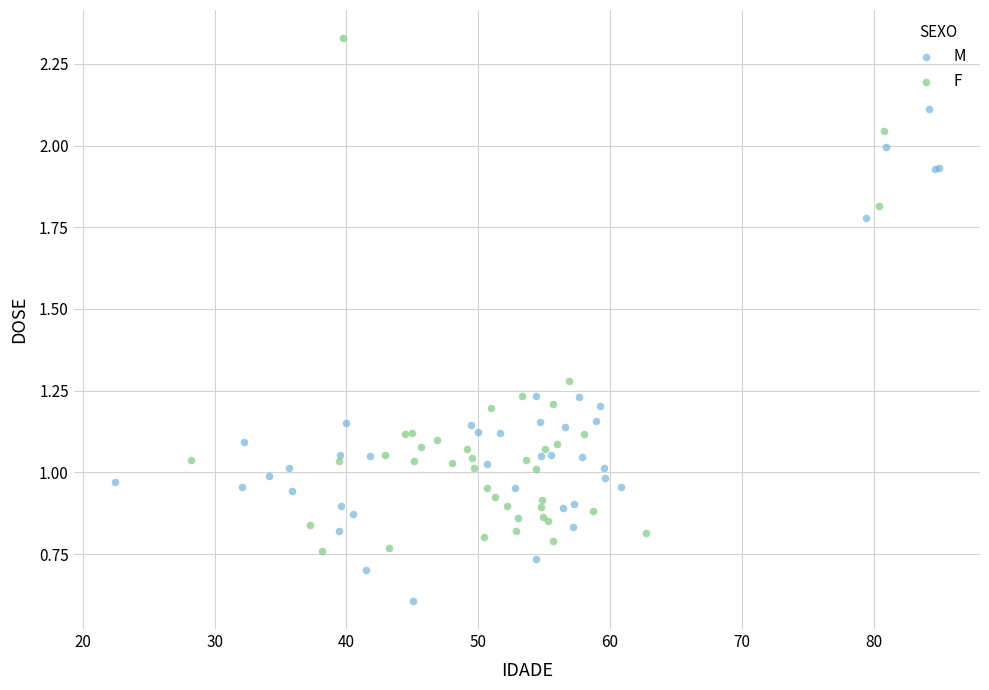

Which series reaches the minimum Y coordinate?

M